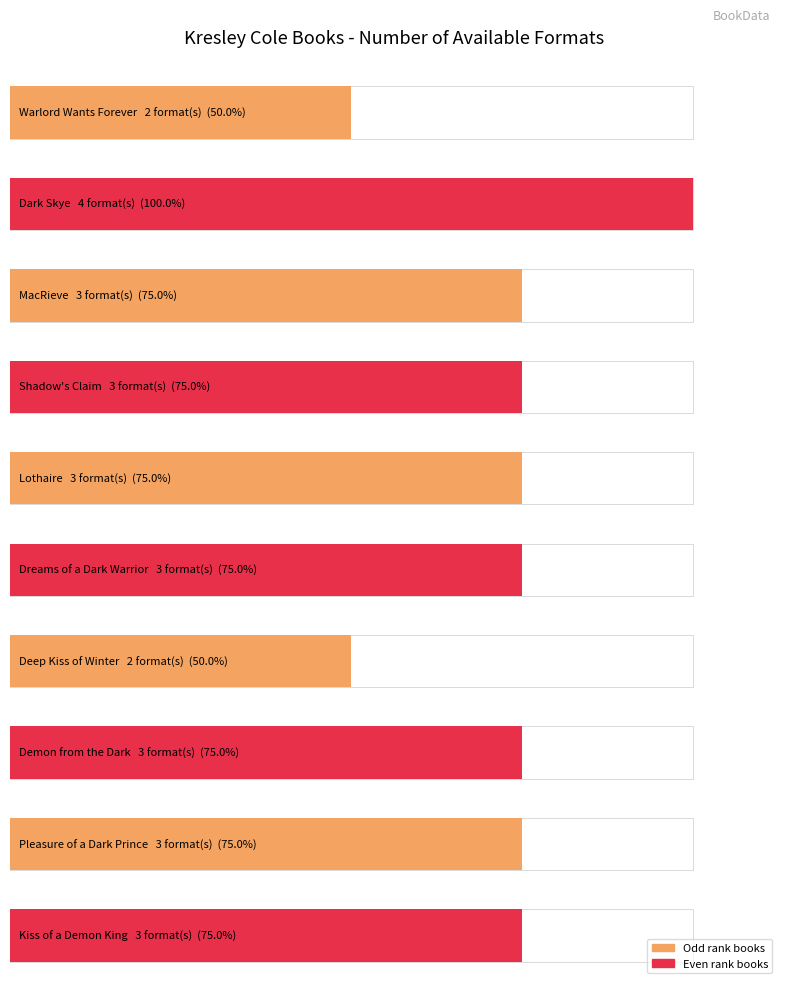

List the labels in order of value, largest first.

Dark Skye, MacRieve, Shadow's Claim, Lothaire, Dreams of a Dark Warrior, Demon from the Dark, Pleasure of a Dark Prince, Kiss of a Demon King, Warlord Wants Forever, Deep Kiss of Winter